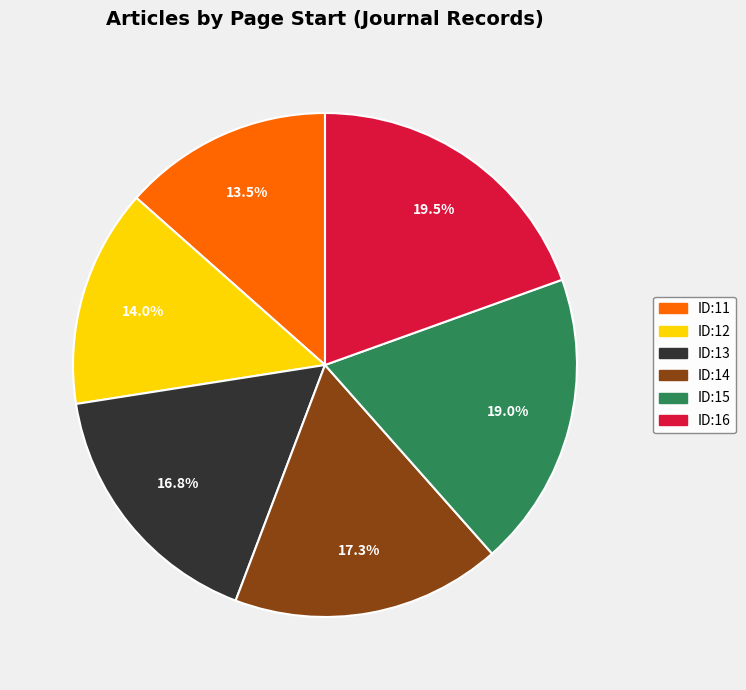

What percentage do ID:16 and ID:13 together represent?

36.3%